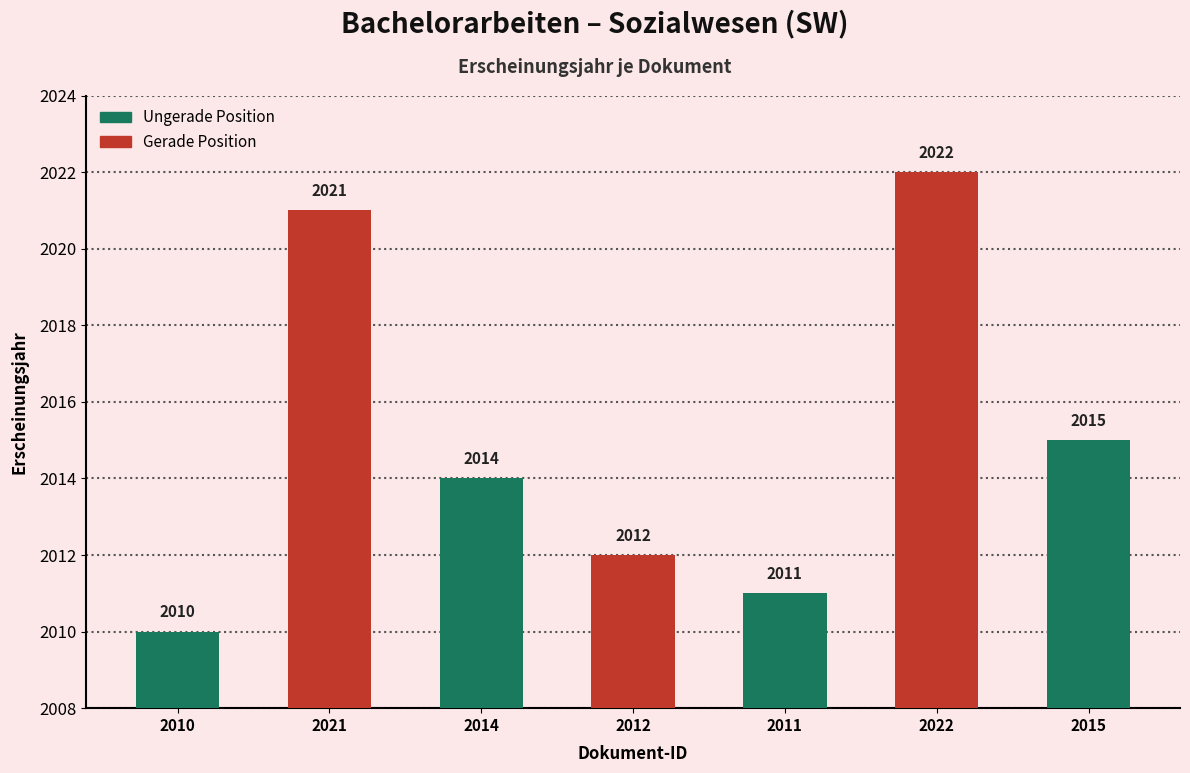

What is the label of the 4th bar from the right?

2012